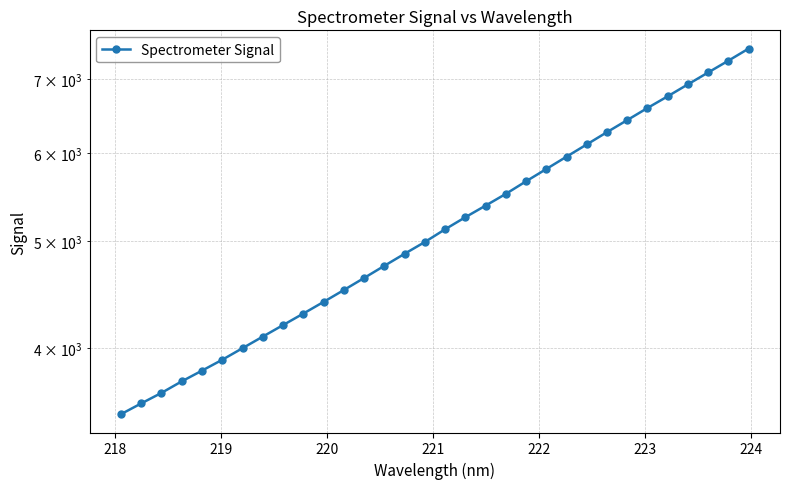

True or false: the data has more than 0 interior local peaks.

False